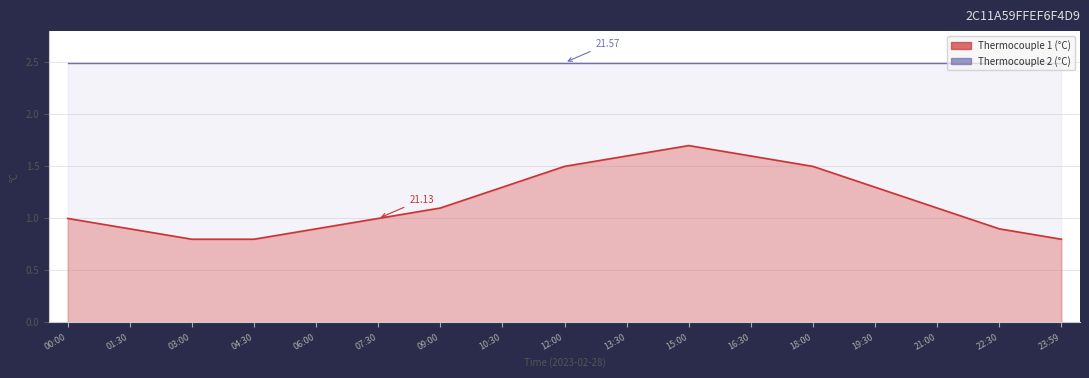

Rank the categories by value from highest to lowest.

15:00, 13:30, 16:30, 12:00, 18:00, 10:30, 19:30, 09:00, 21:00, 00:00, 07:30, 01:30, 06:00, 22:30, 03:00, 04:30, 23:59